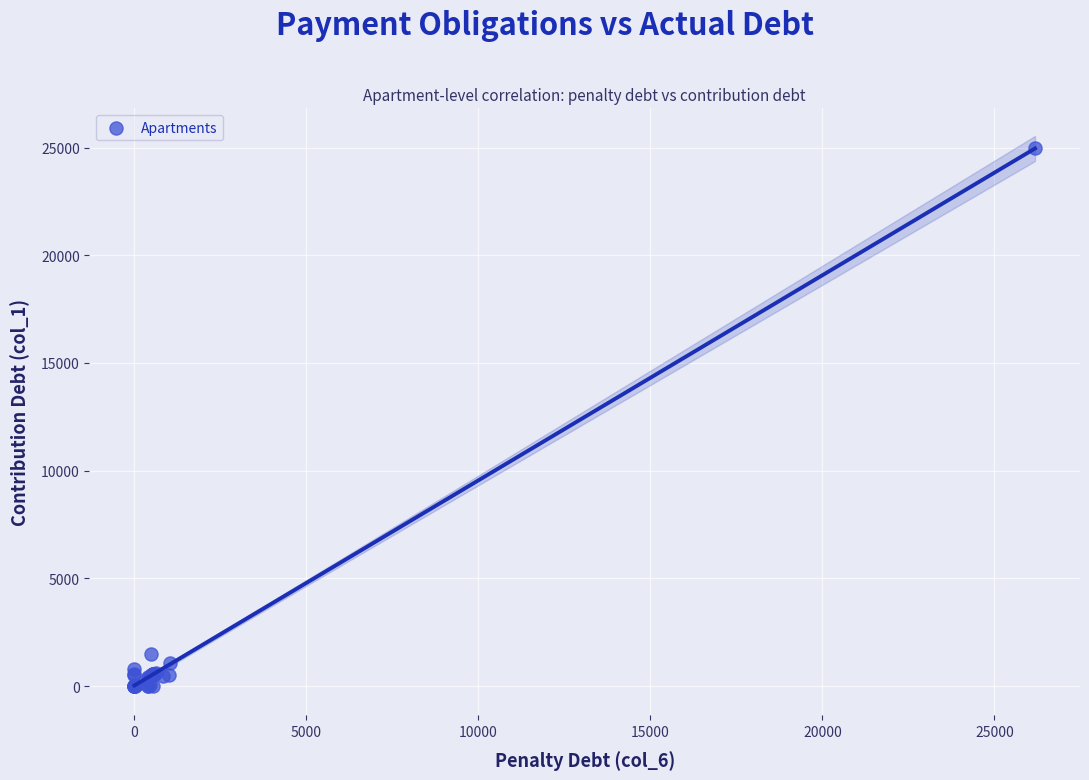

What Y value in the scatter plot is closest to 12497?

1485.9